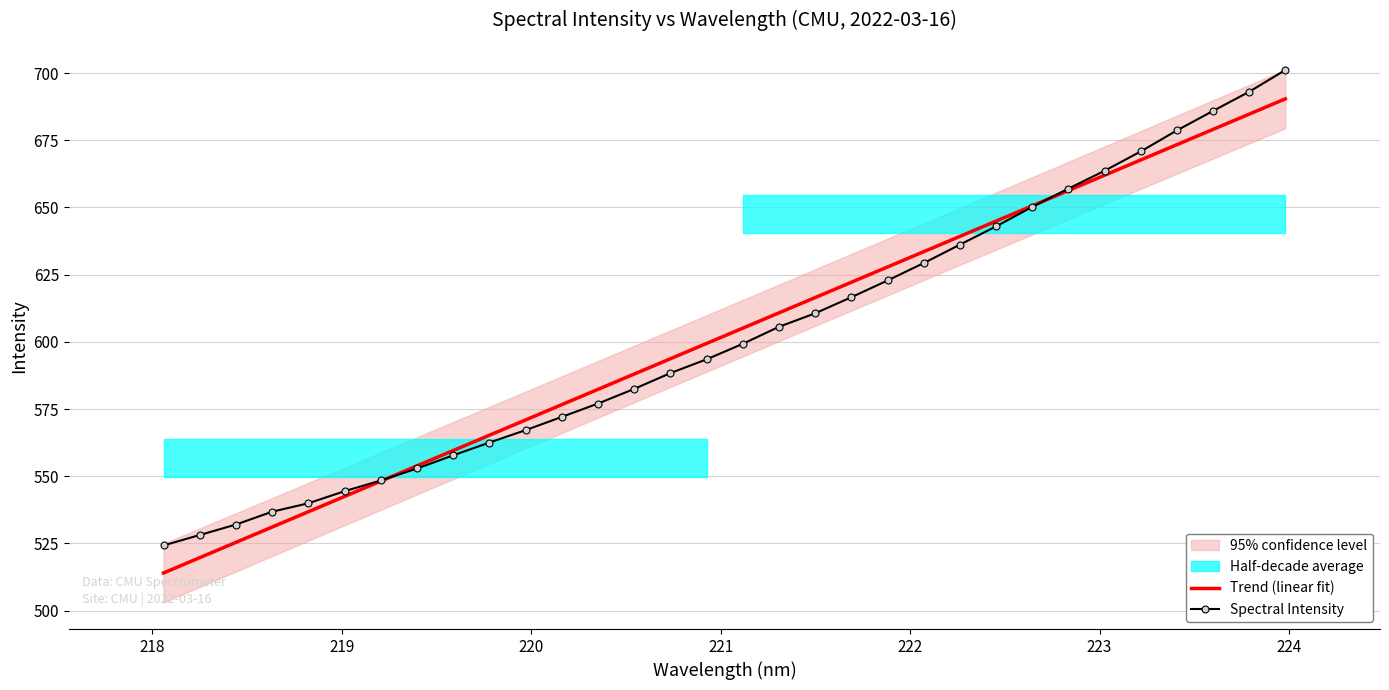

What is the minimum value for Trend (linear fit)?

514.0